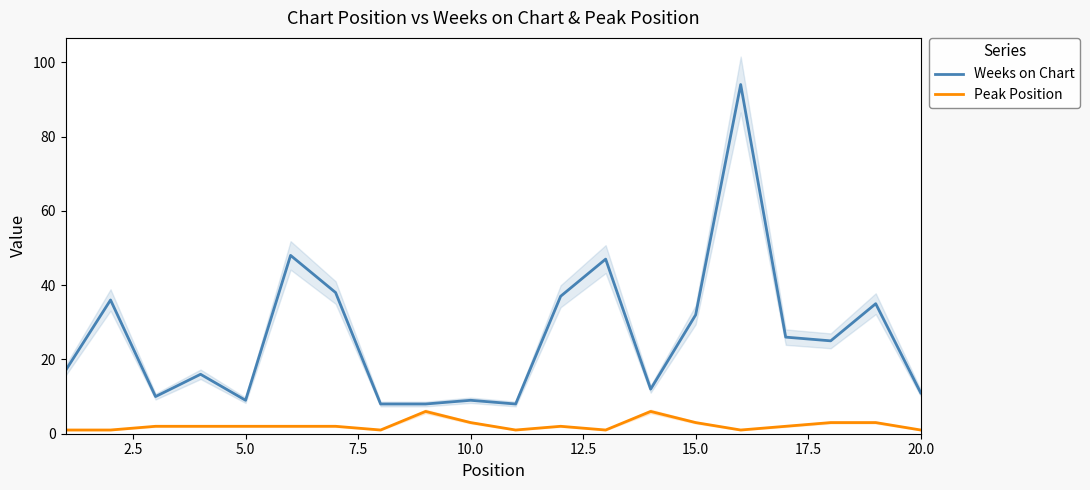

True or false: Weeks on Chart and Peak Position intersect in this chart.

False